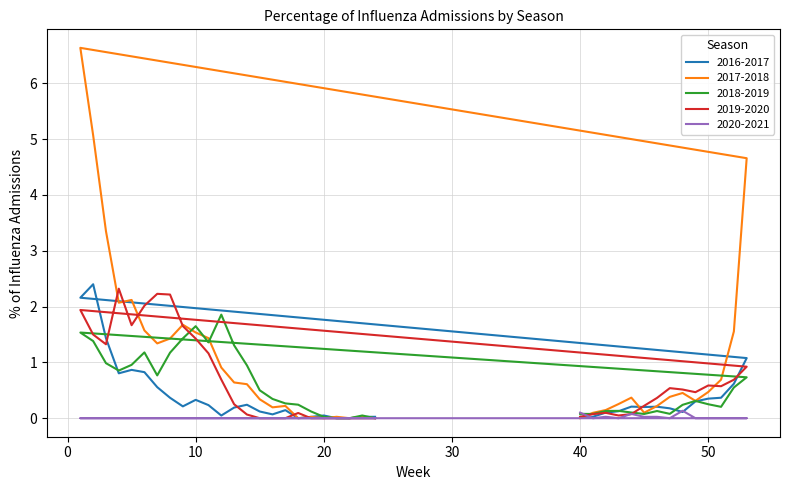

What is the difference between the maximum and minimum values in the 2017-2018 series?

6.6